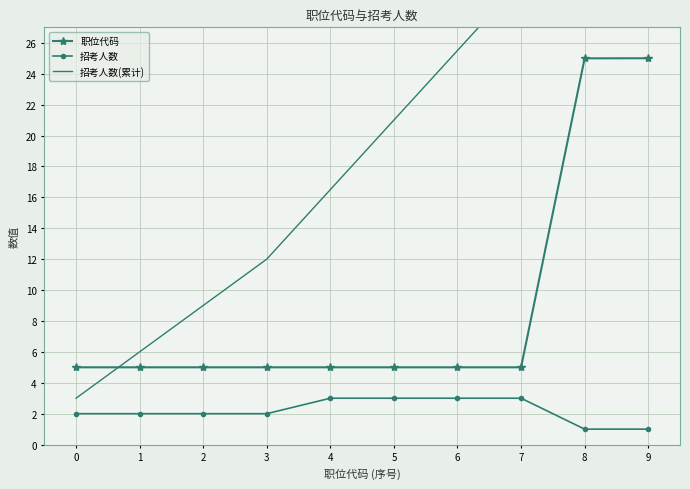

Which series changed the most between 7 and 8?

职位代码